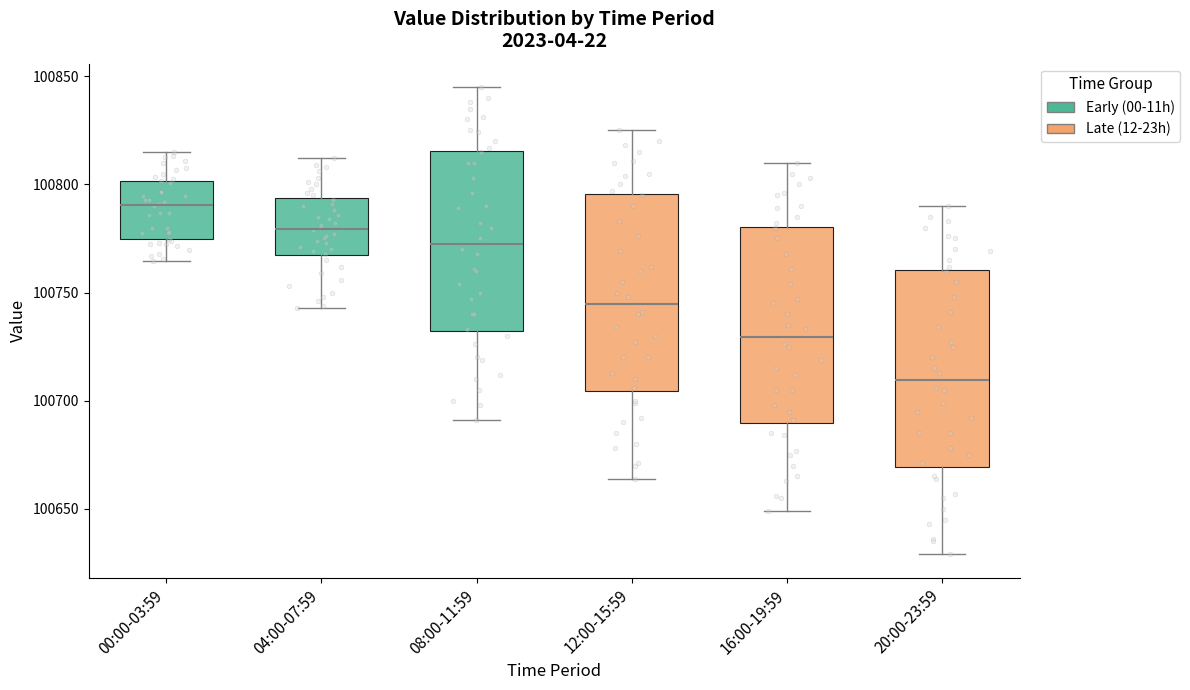

Which box has the lowest median line?

20:00-23:59